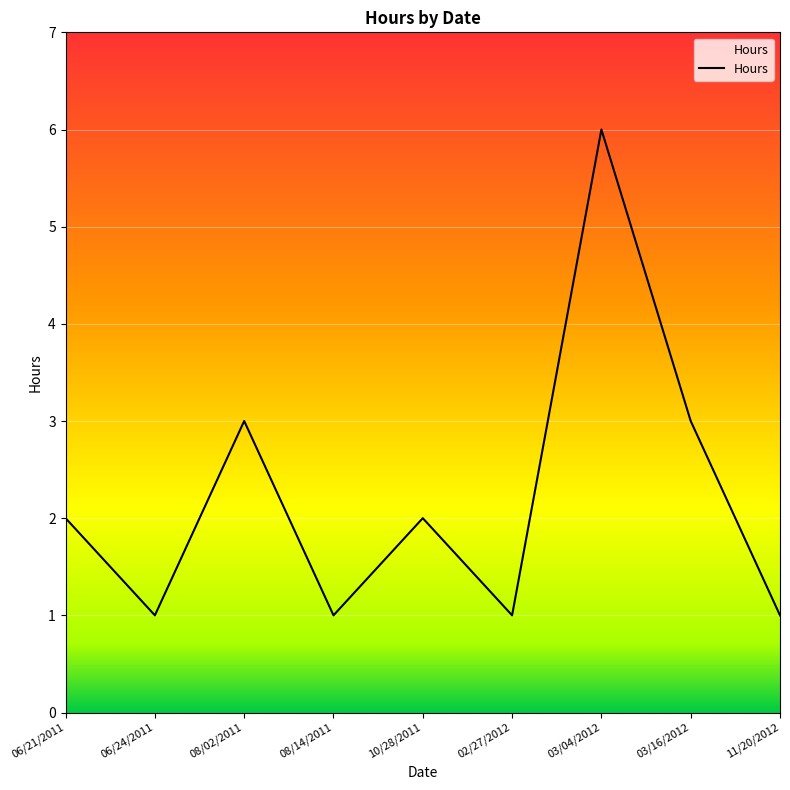

Reading left to right, transcribe all the data shown in this chart.

06/21/2011=2	06/24/2011=1	08/02/2011=3	08/14/2011=1	10/28/2011=2	02/27/2012=1	03/04/2012=6	03/16/2012=3	11/20/2012=1